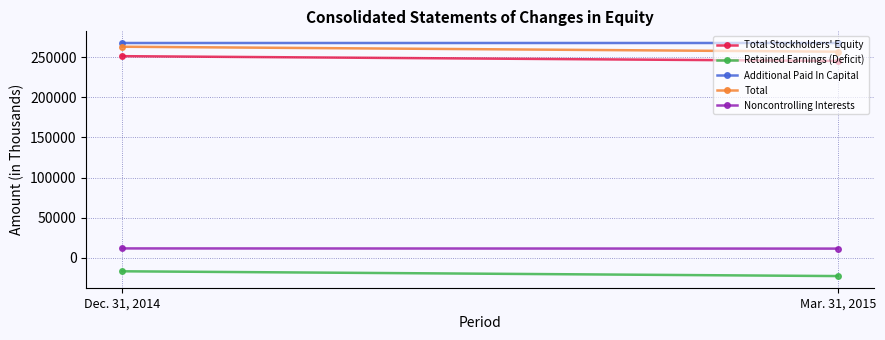

What is the label of the 1st point from the right?

Mar. 31, 2015